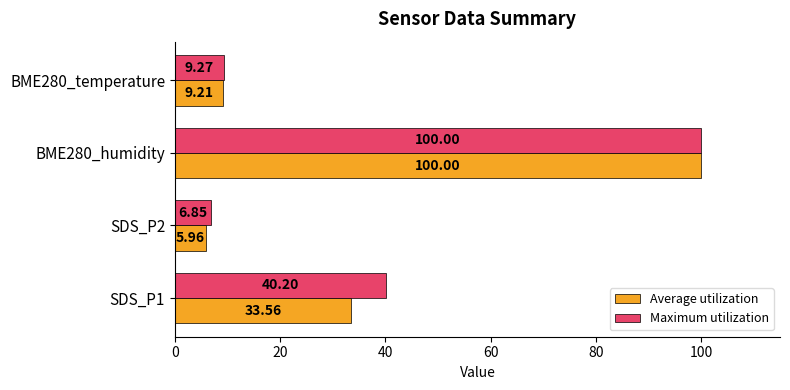

Which series has the widest spread of values?

Average utilization